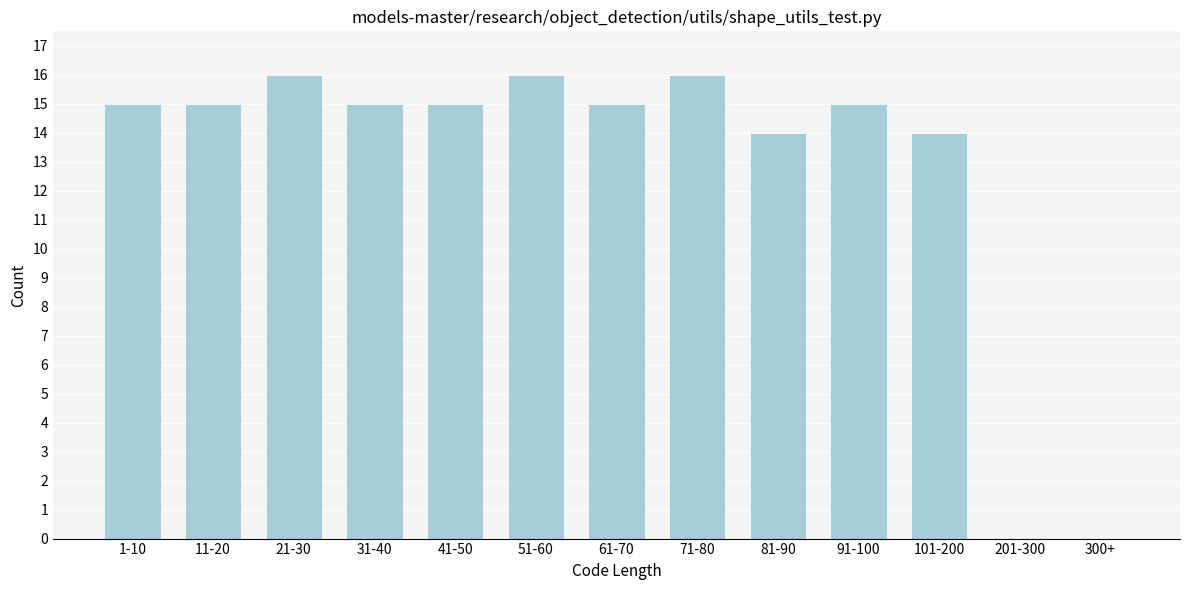

Reading right to left, extract all data points from this chart.

300+=0	201-300=0	101-200=14	91-100=15	81-90=14	71-80=16	61-70=15	51-60=16	41-50=15	31-40=15	21-30=16	11-20=15	1-10=15